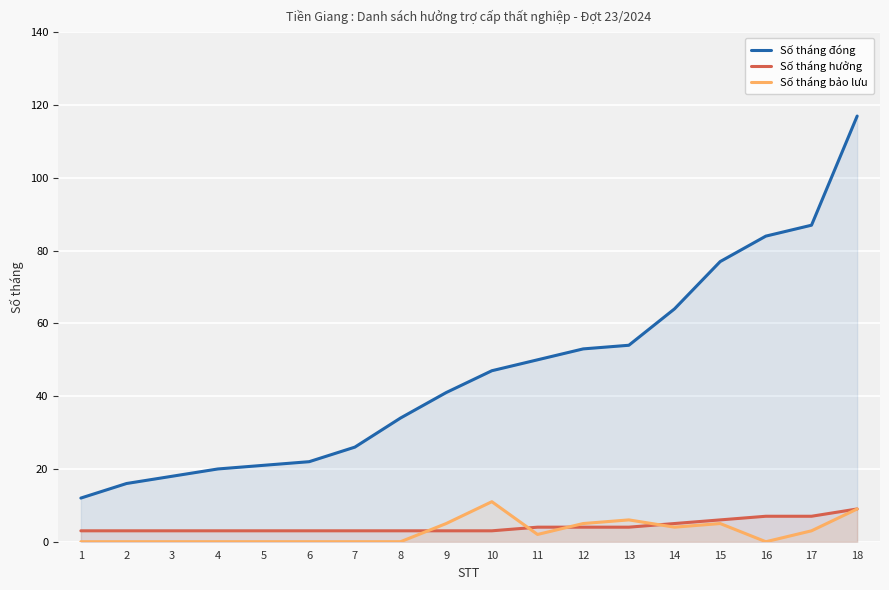

Is it true that Số tháng hưởng equals 4 at 13?

True